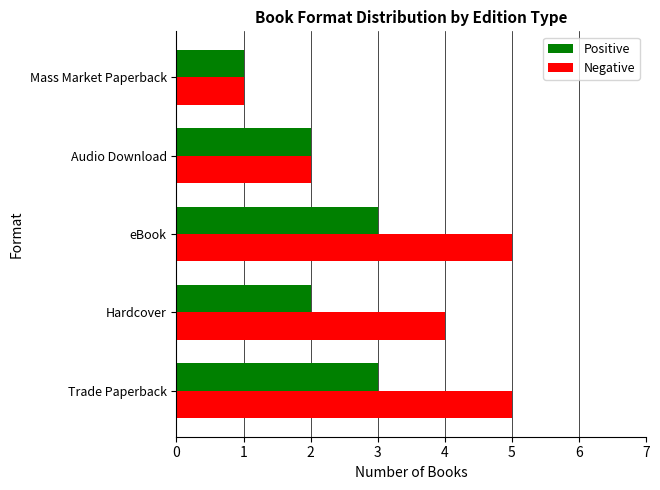

Is the value of Negative at Mass Market Paperback greater than the value of Positive at Trade Paperback?

No